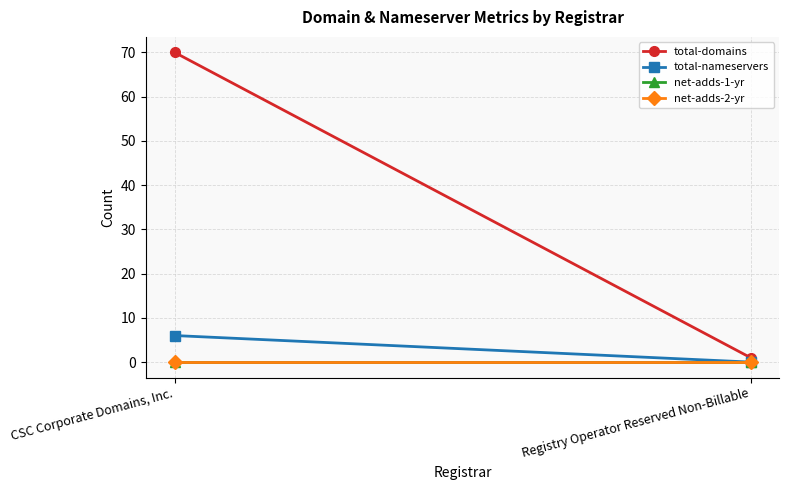

List the series in order of their peak value, lowest first.

net-adds-1-yr, net-adds-2-yr, total-nameservers, total-domains